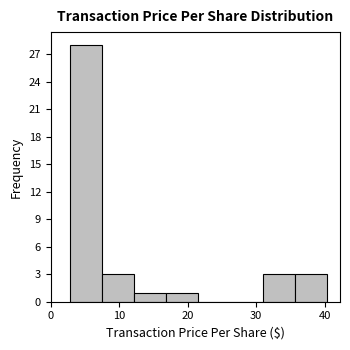

Over which range of the x-axis is the bar tallest?

3 to 7